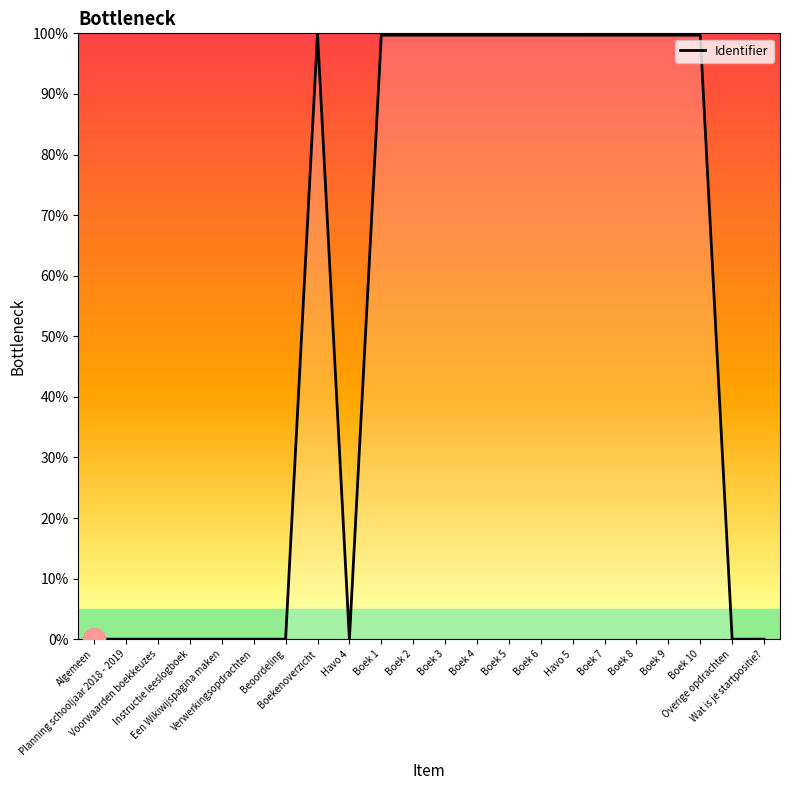

True or false: there are more than 0 points higher than both neighbors.

True